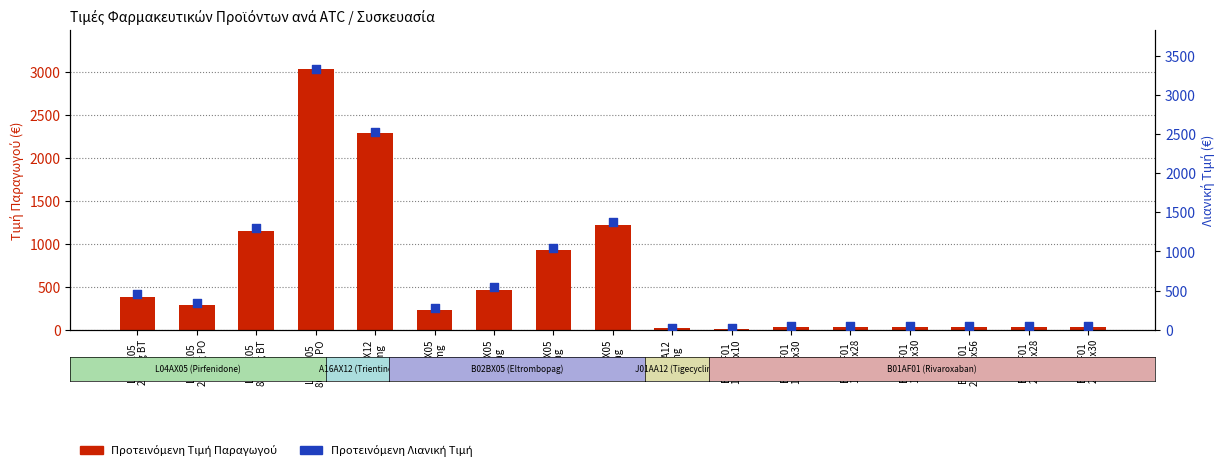

What are all the series names shown in the legend?

Προτεινόμενη Τιμή Παραγωγού, Προτεινόμενη Λιανική Τιμή